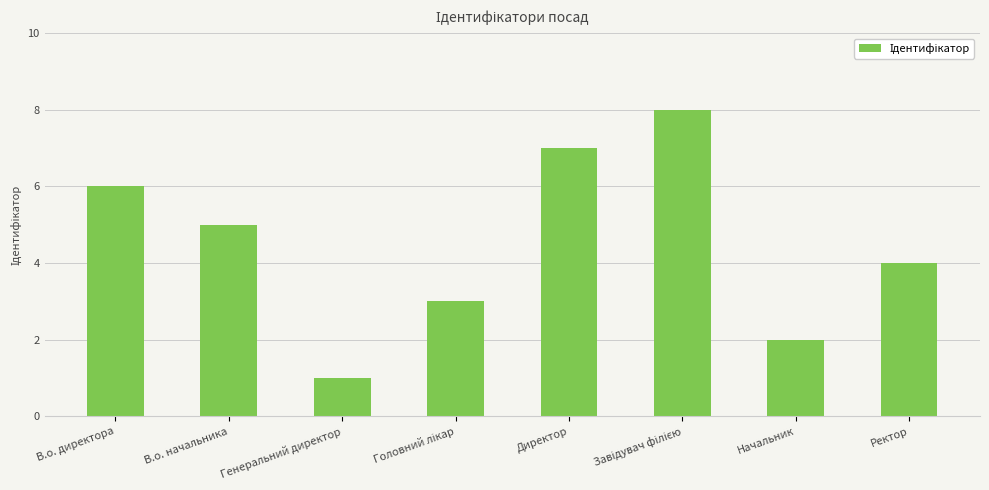

What is the label of the 7th bar from the right?

В.о. начальника